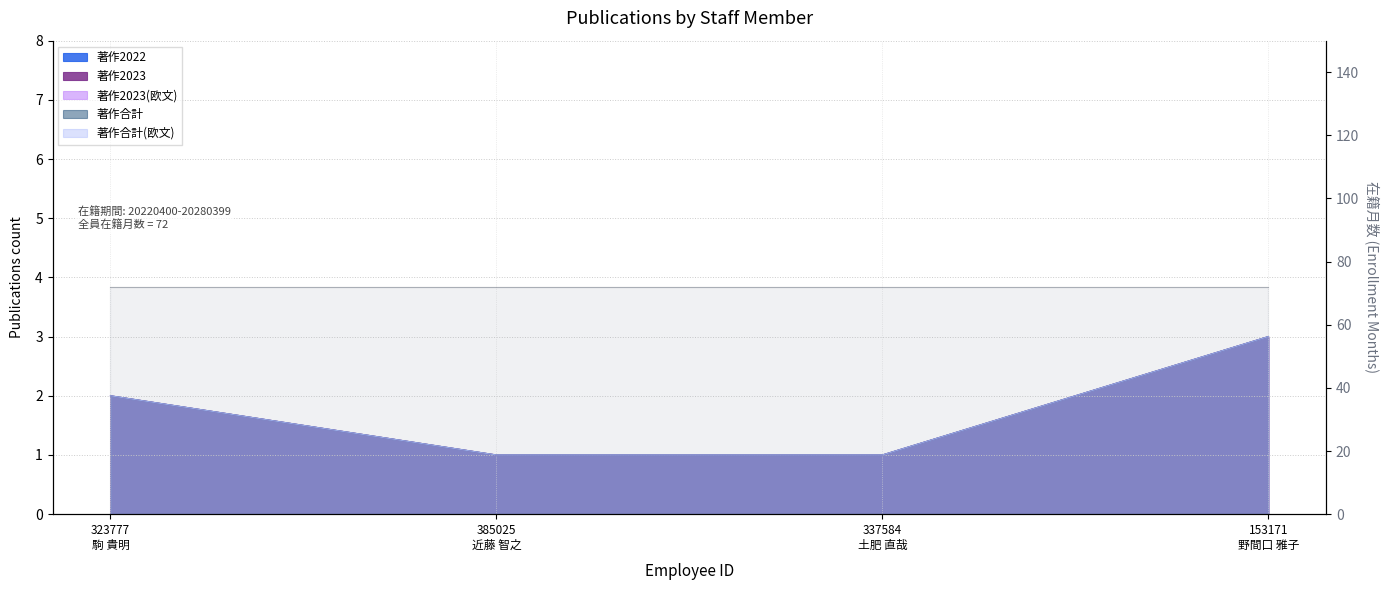

The value of 著作合計(欧文) at 153171 野間口 雅子 is 3. True or false?

True